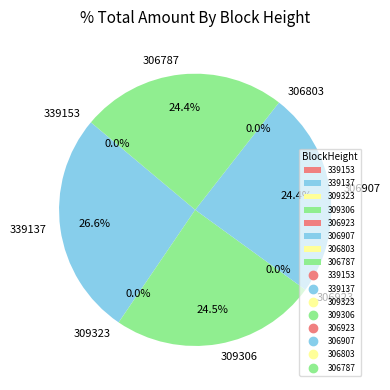

How many slices are in this pie chart?

8